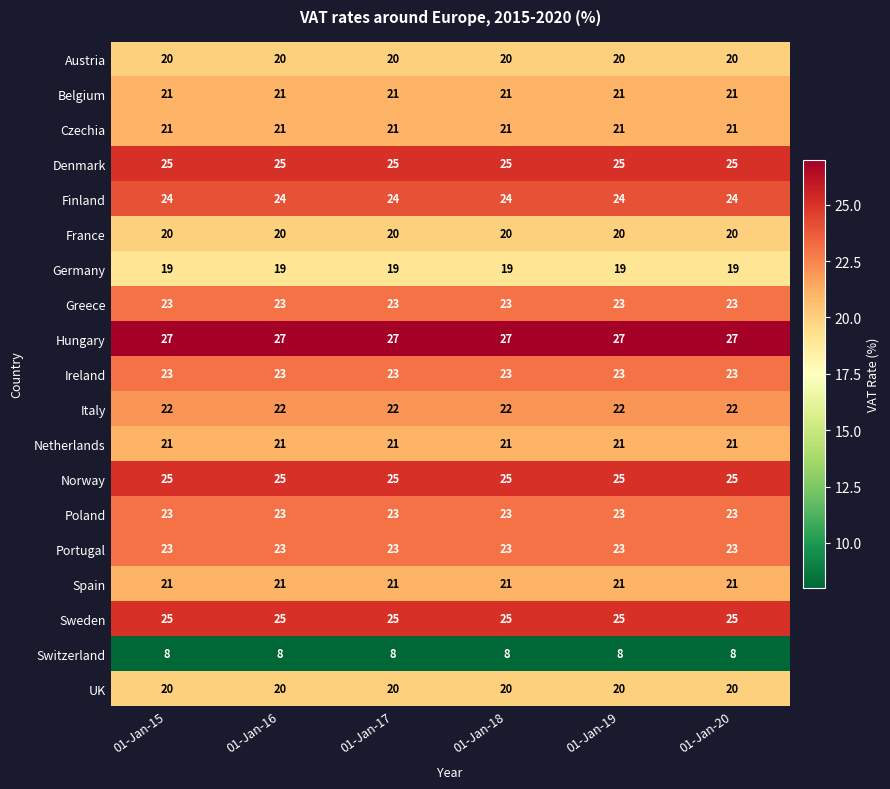

True or false: Greece has a value of 23 at 01-Jan-19.

True